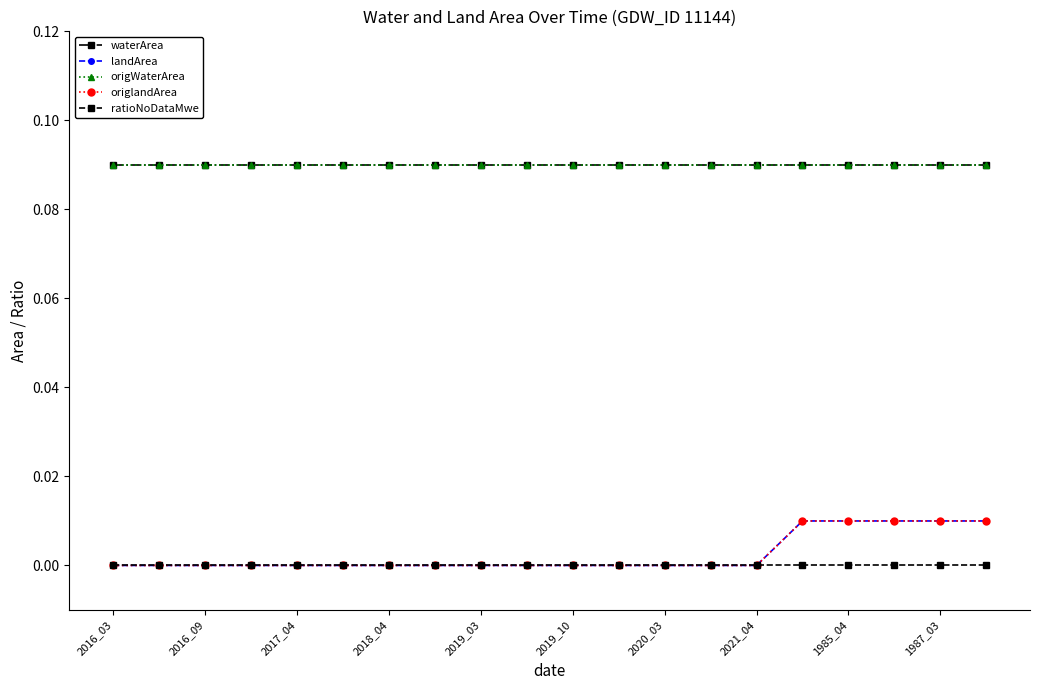

Does the chart have visible grid lines?

No